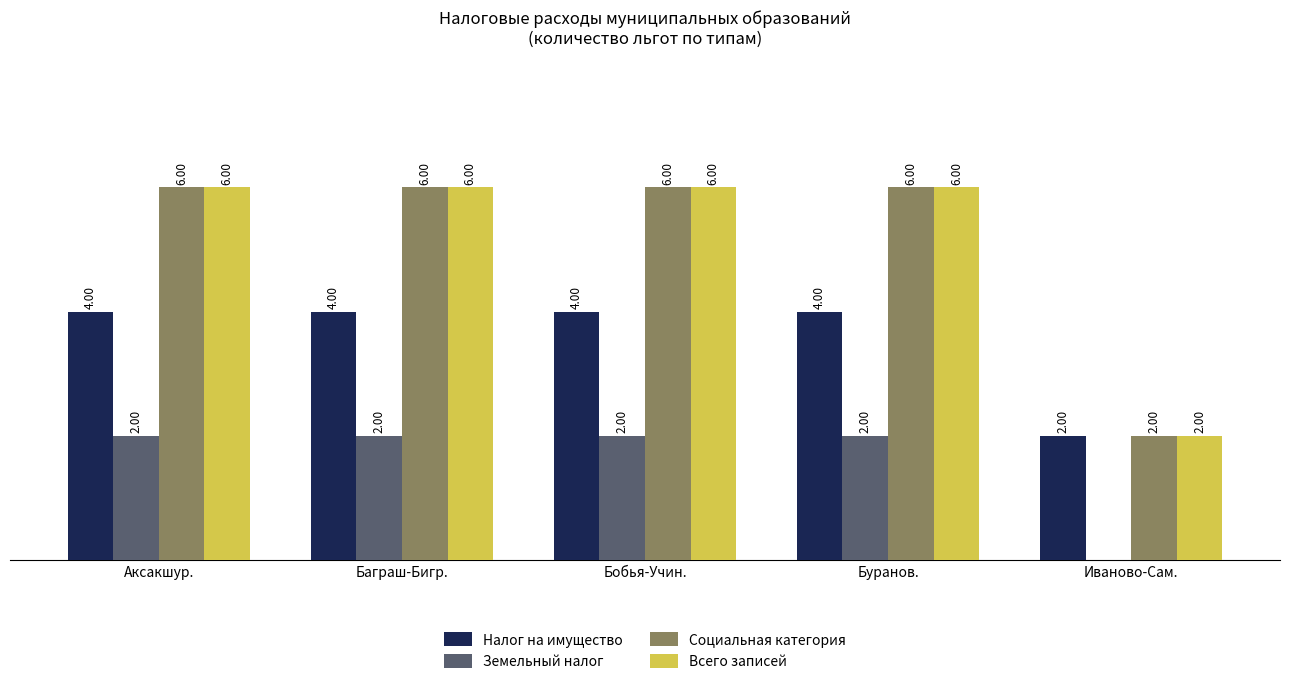

Is the value of Социальная категория at Баграш-Бигр. greater than the value of Всего записей at Иваново-Сам.?

Yes